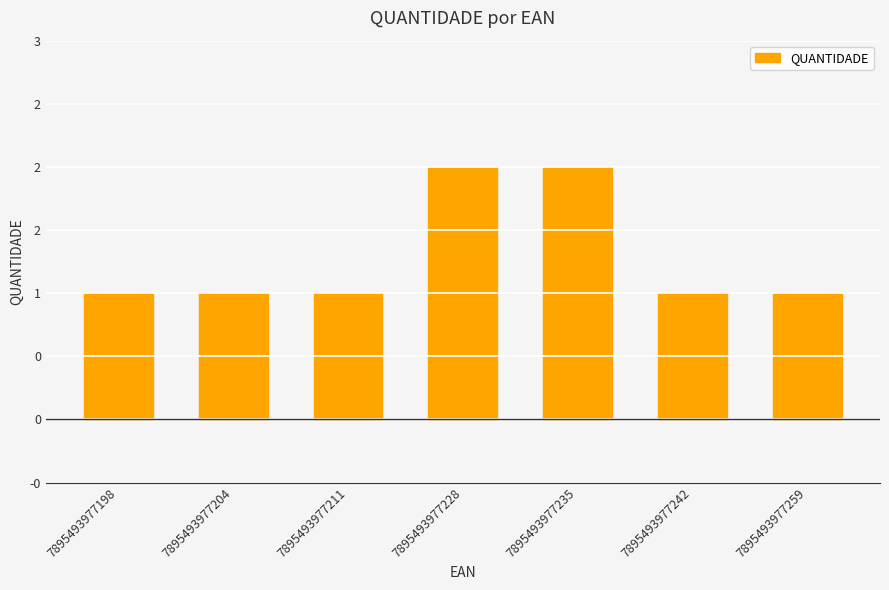

Between 7895493977259 and 7895493977204, which is larger?

7895493977259